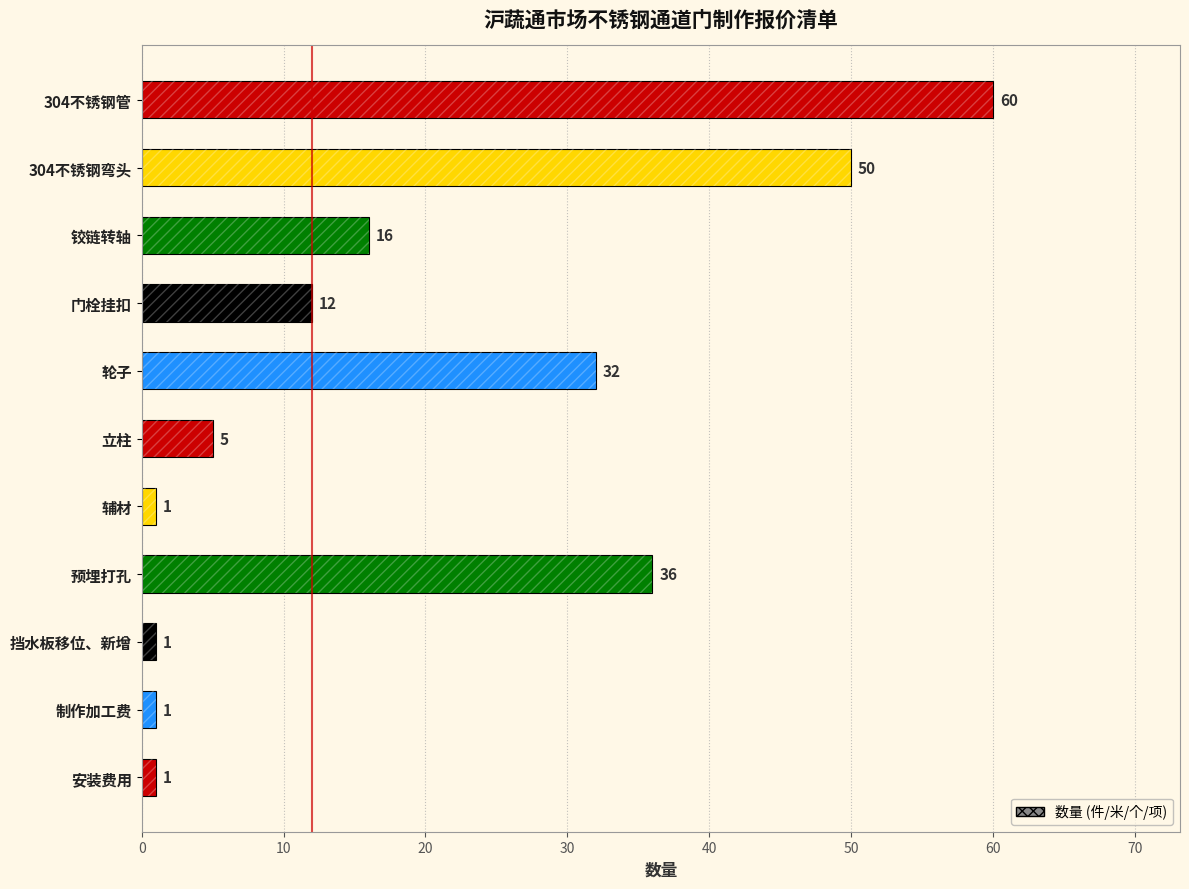

What is the difference between the maximum and second lowest values?

59